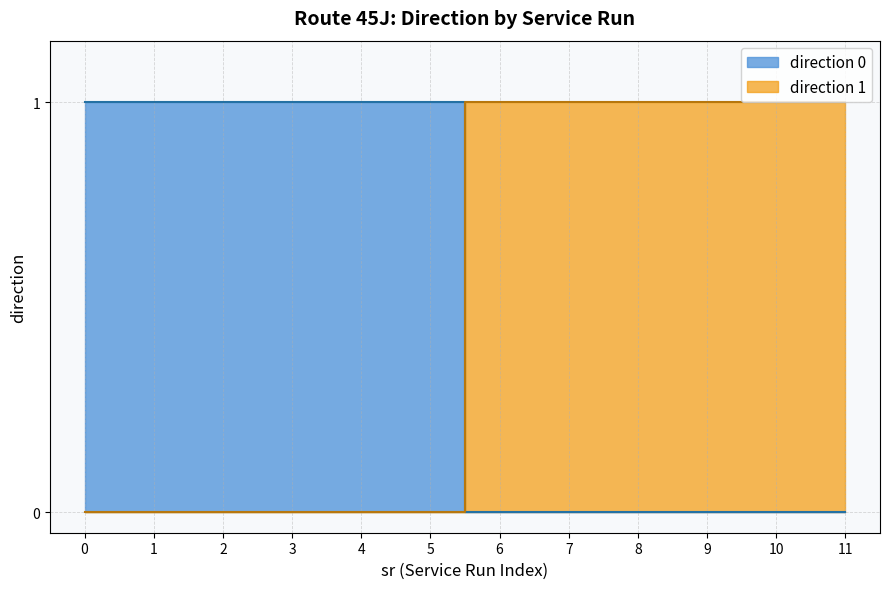

Reading left to right, what are all the values shown in this chart?

1	1	1	1	1	1	0	0	0	0	0	0